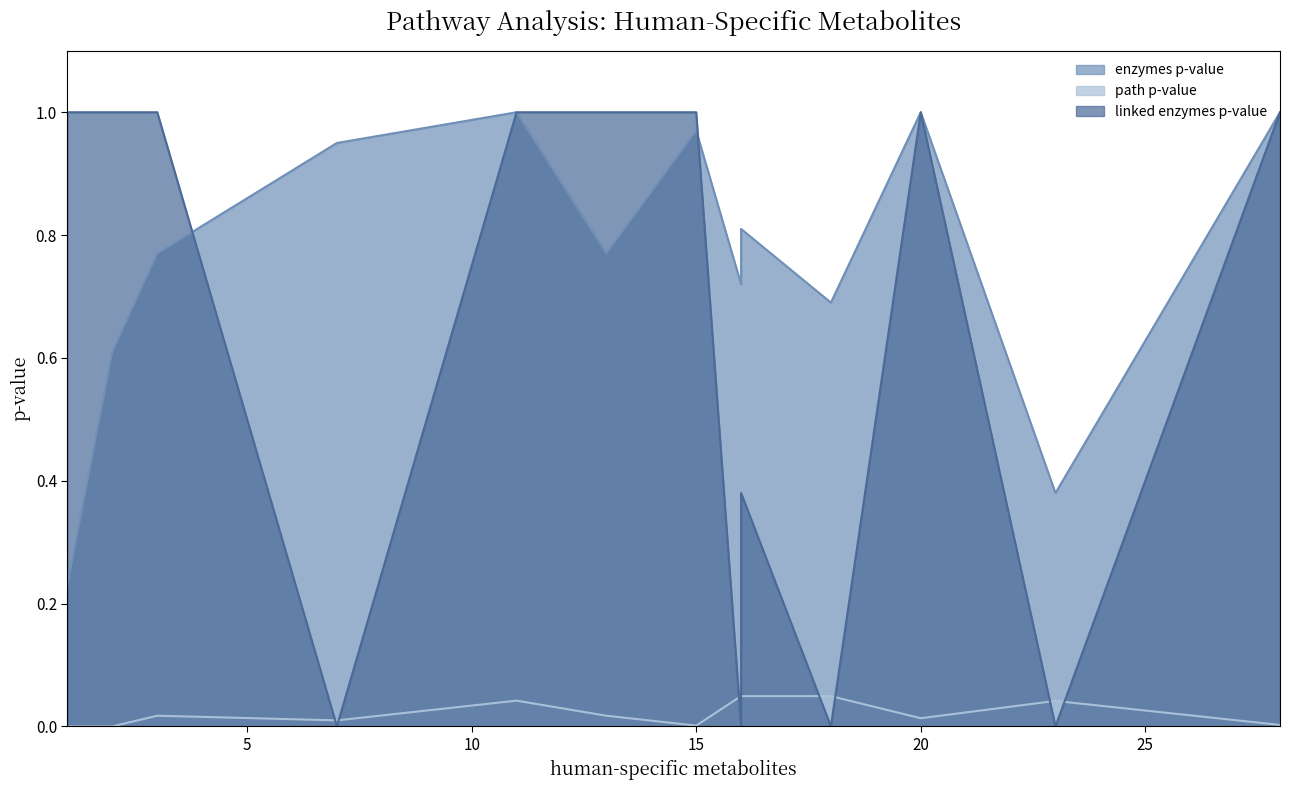

True or false: path p-value has a value of 0.0 at 11.

False